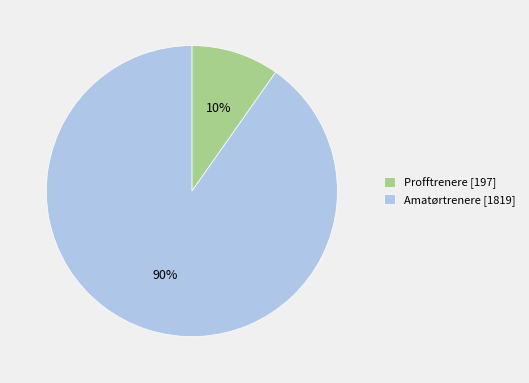

Rank the categories by value from lowest to highest.

Profftrenere [197], Amatørtrenere [1819]